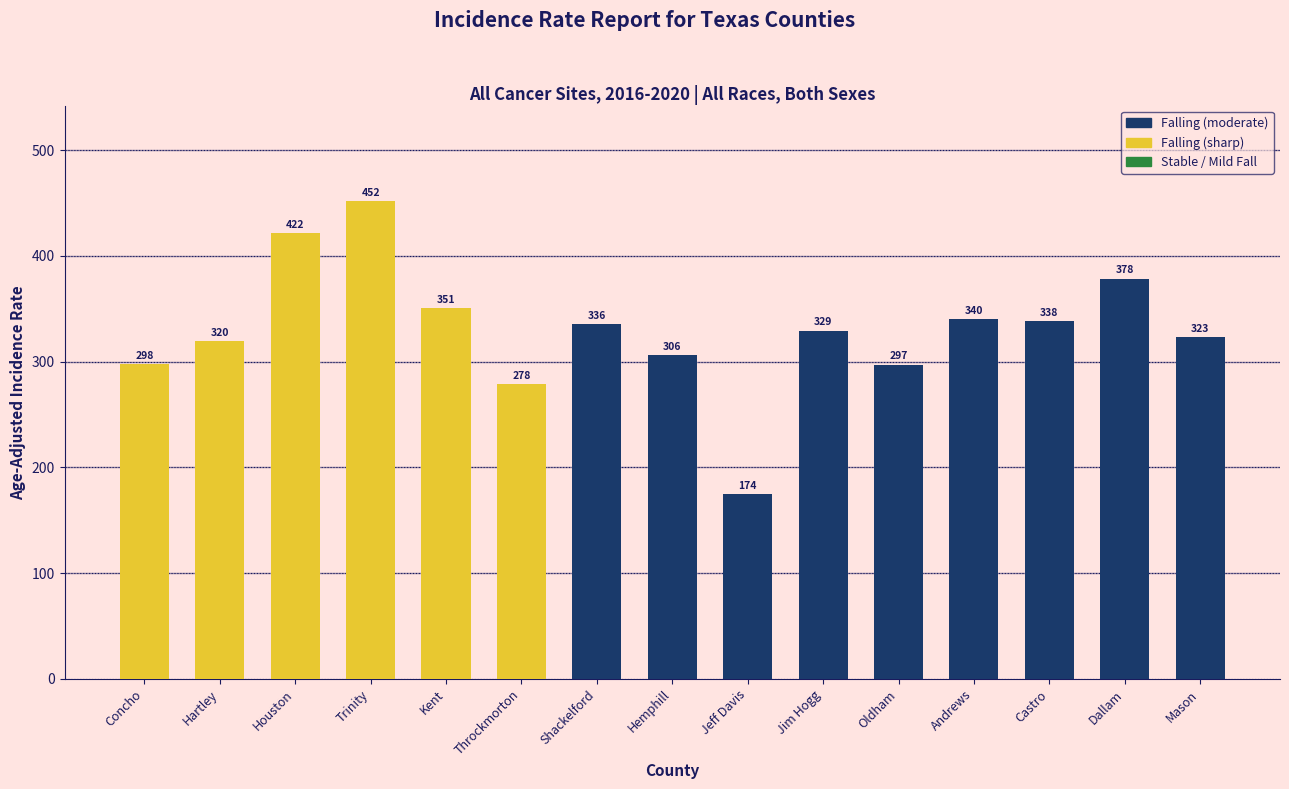

Which label corresponds to the smallest value in the chart?

Jeff Davis